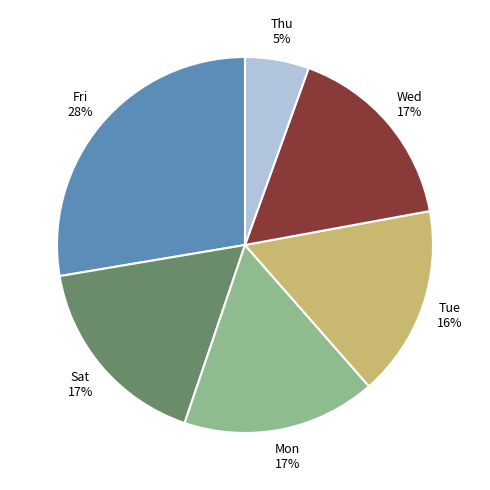

Is there a majority slice in this chart?

No